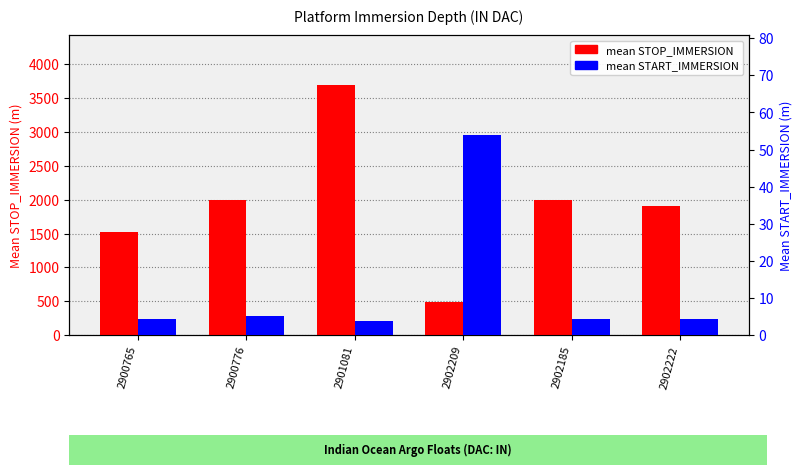

What is the spread (max minus min) of values at 2901081?

3690.8